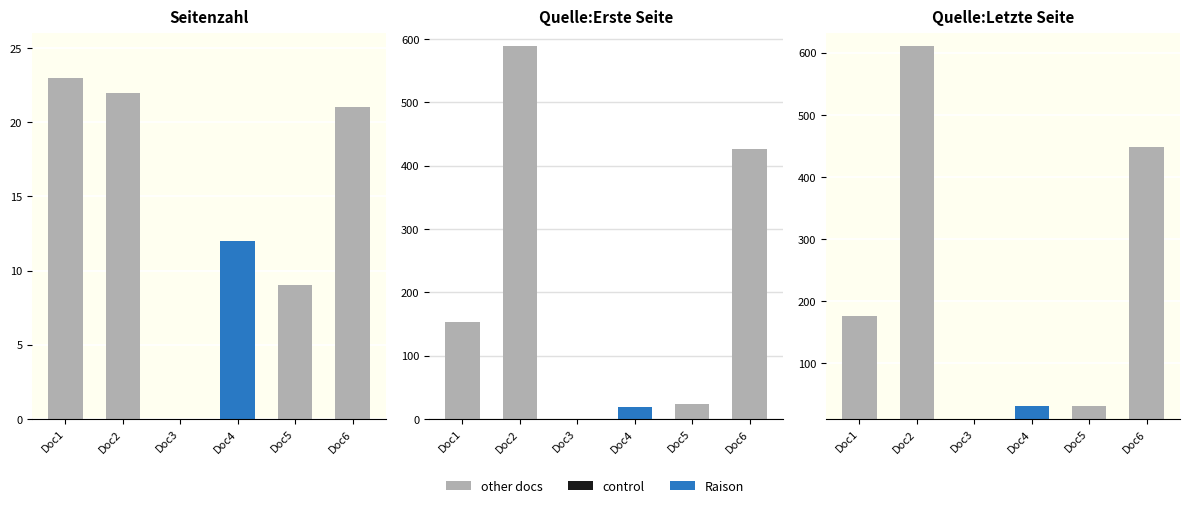

Rank the series at Doc1 from highest to lowest value.

Quelle:Letzte Seite, Quelle:Erste Seite, Seitenzahl